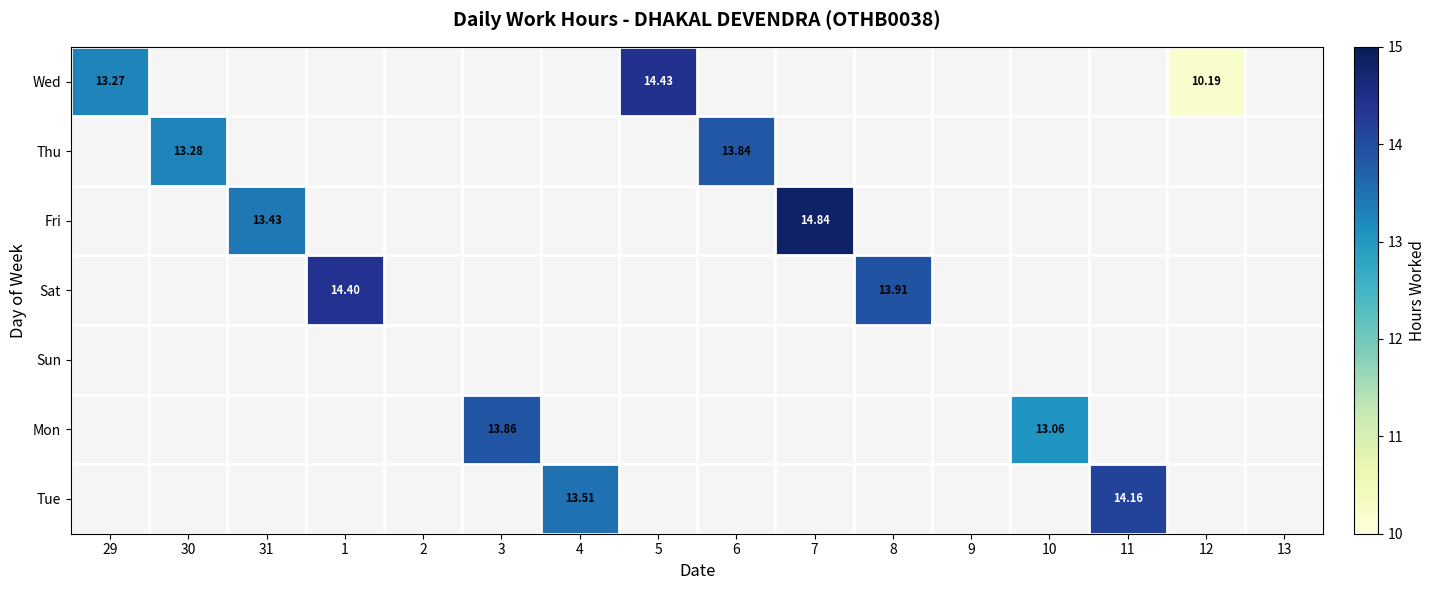

Which has a higher value, 8 or 3?

8